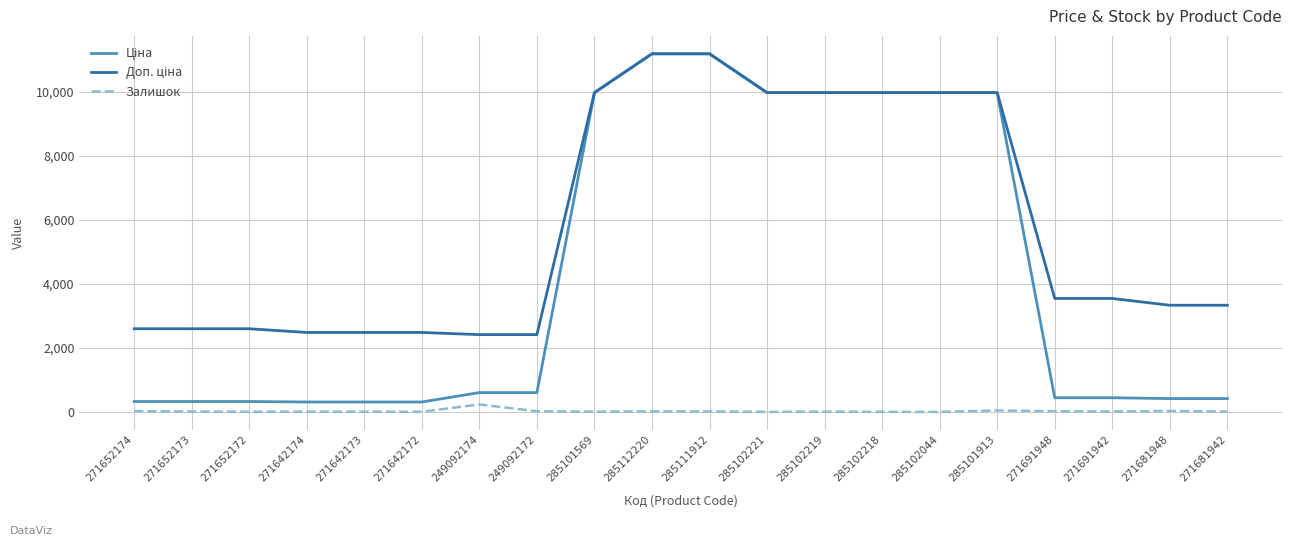

True or false: Залишок has a value of 21.0 at 249092172.

True